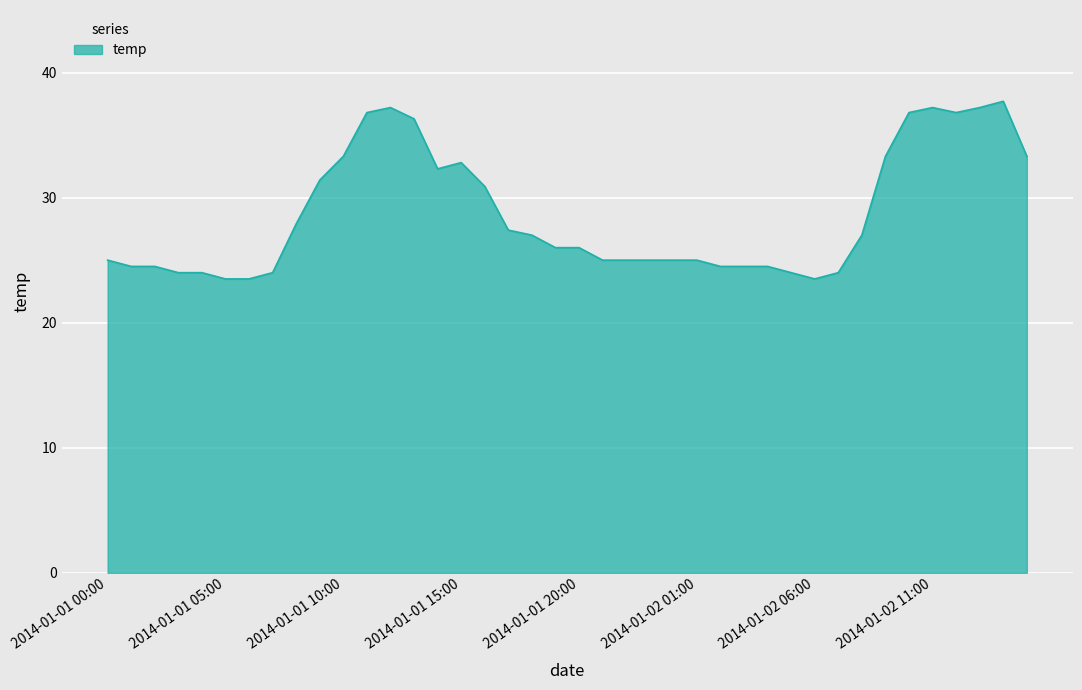

What is the greatest value displayed?

37.7